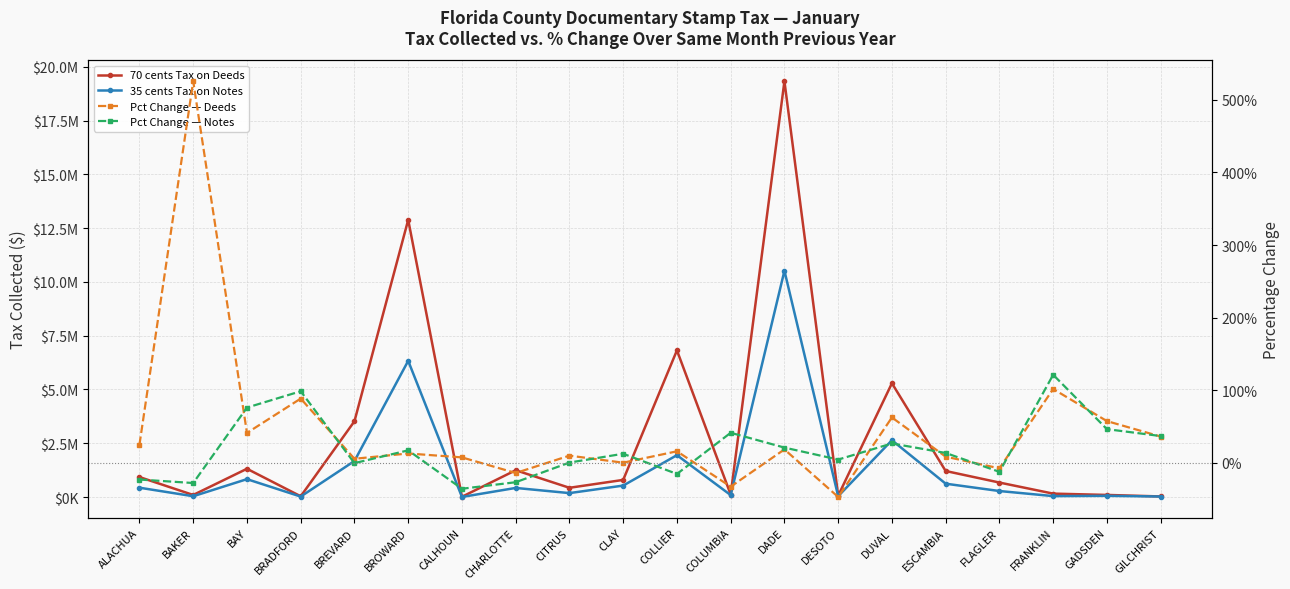

True or false: 70 cents Tax on Deeds and Pct Change — Notes cross at least once.

False